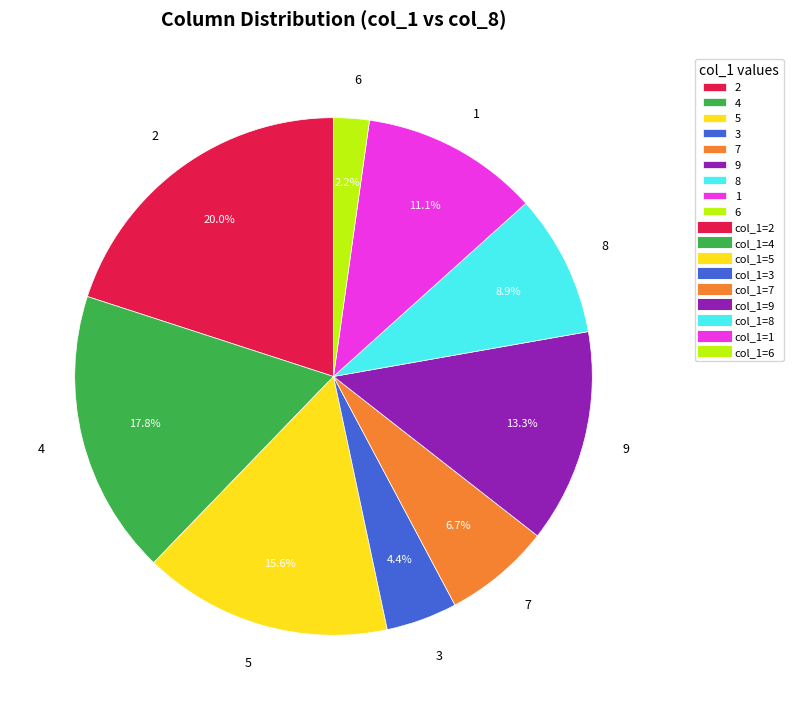

Is there a majority slice in this chart?

No